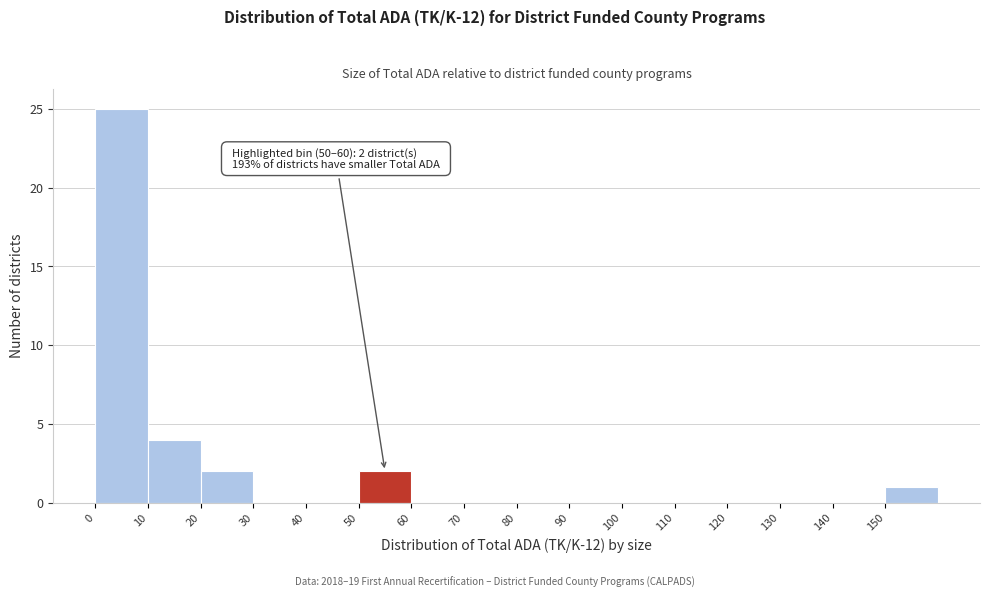

Which range on the x-axis has the tallest bar?

0 to 10